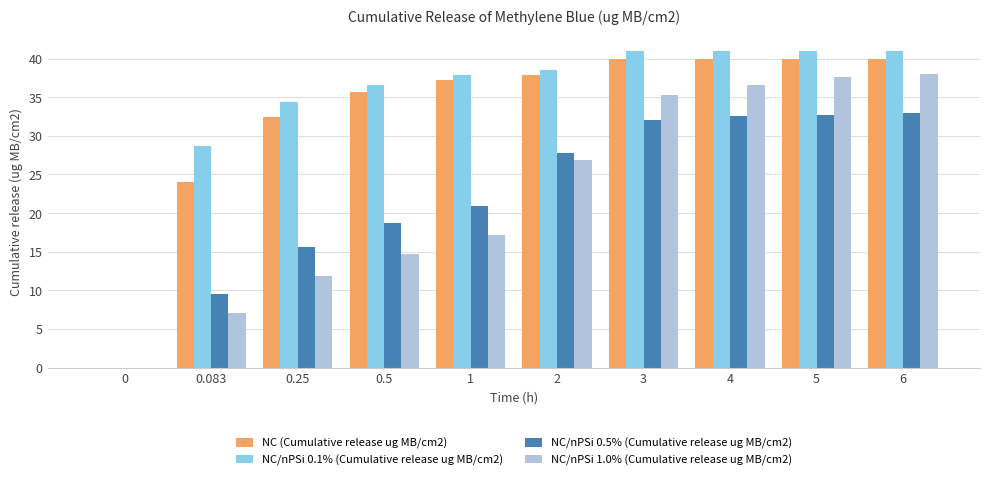

How many positive values does the NC/nPSi 0.5% (Cumulative release ug MB/cm2) series have?

9